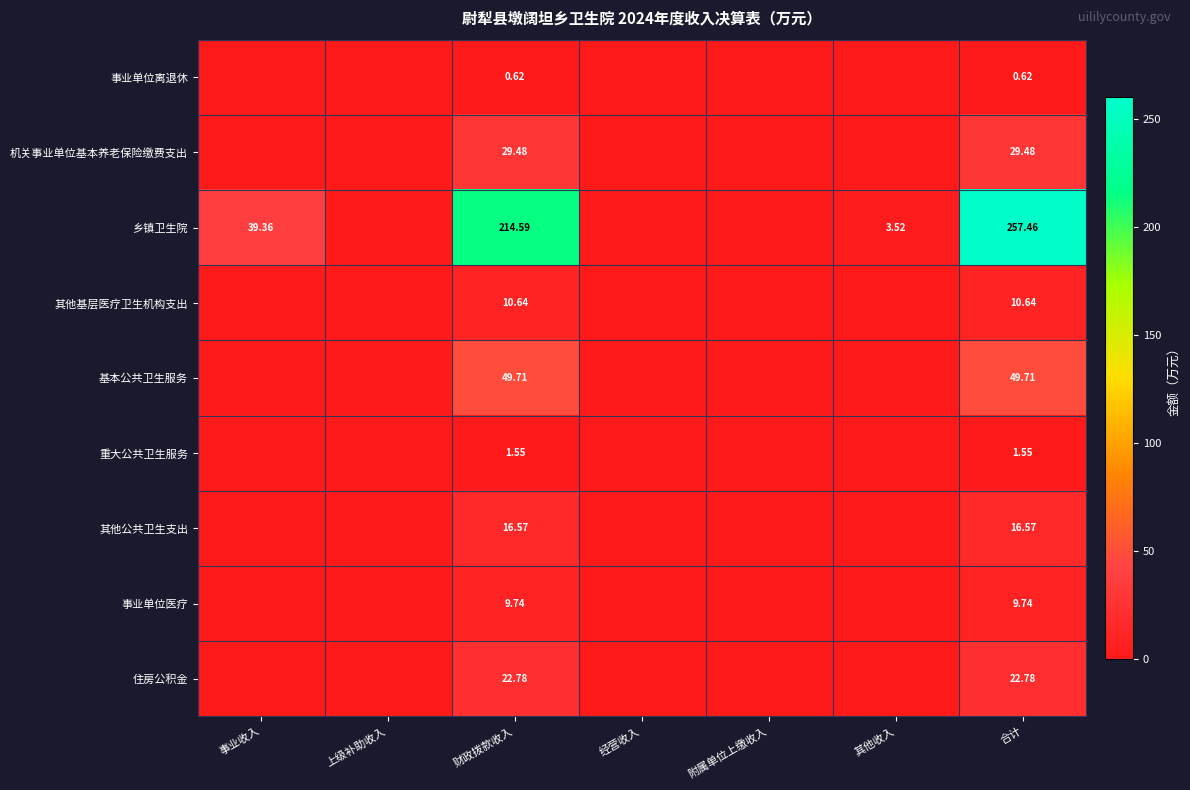

At 其他收入, list the series in order from largest to smallest.

乡镇卫生院, 事业单位离退休, 机关事业单位基本养老保险缴费支出, 其他基层医疗卫生机构支出, 基本公共卫生服务, 重大公共卫生服务, 其他公共卫生支出, 事业单位医疗, 住房公积金